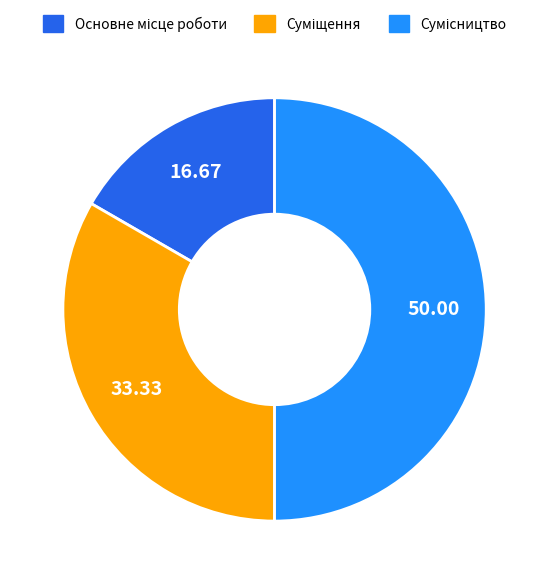

Does any single category account for the majority?

No